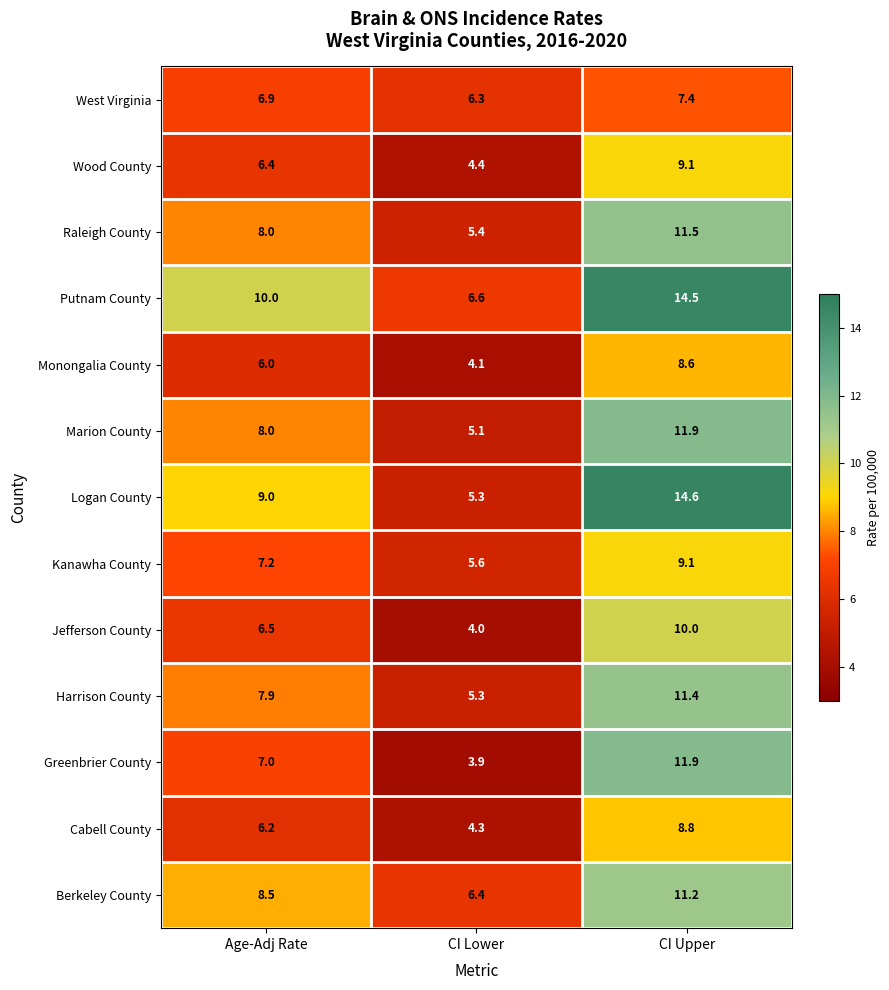

What is the lowest value of the Marion County series?

5.1